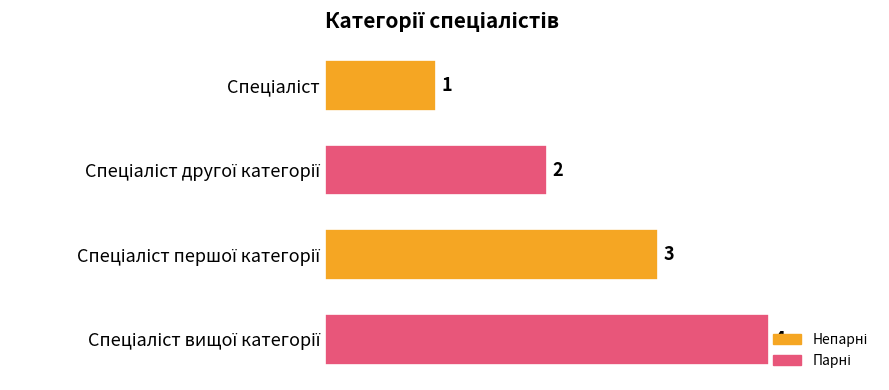

What is the sum of all values?

10